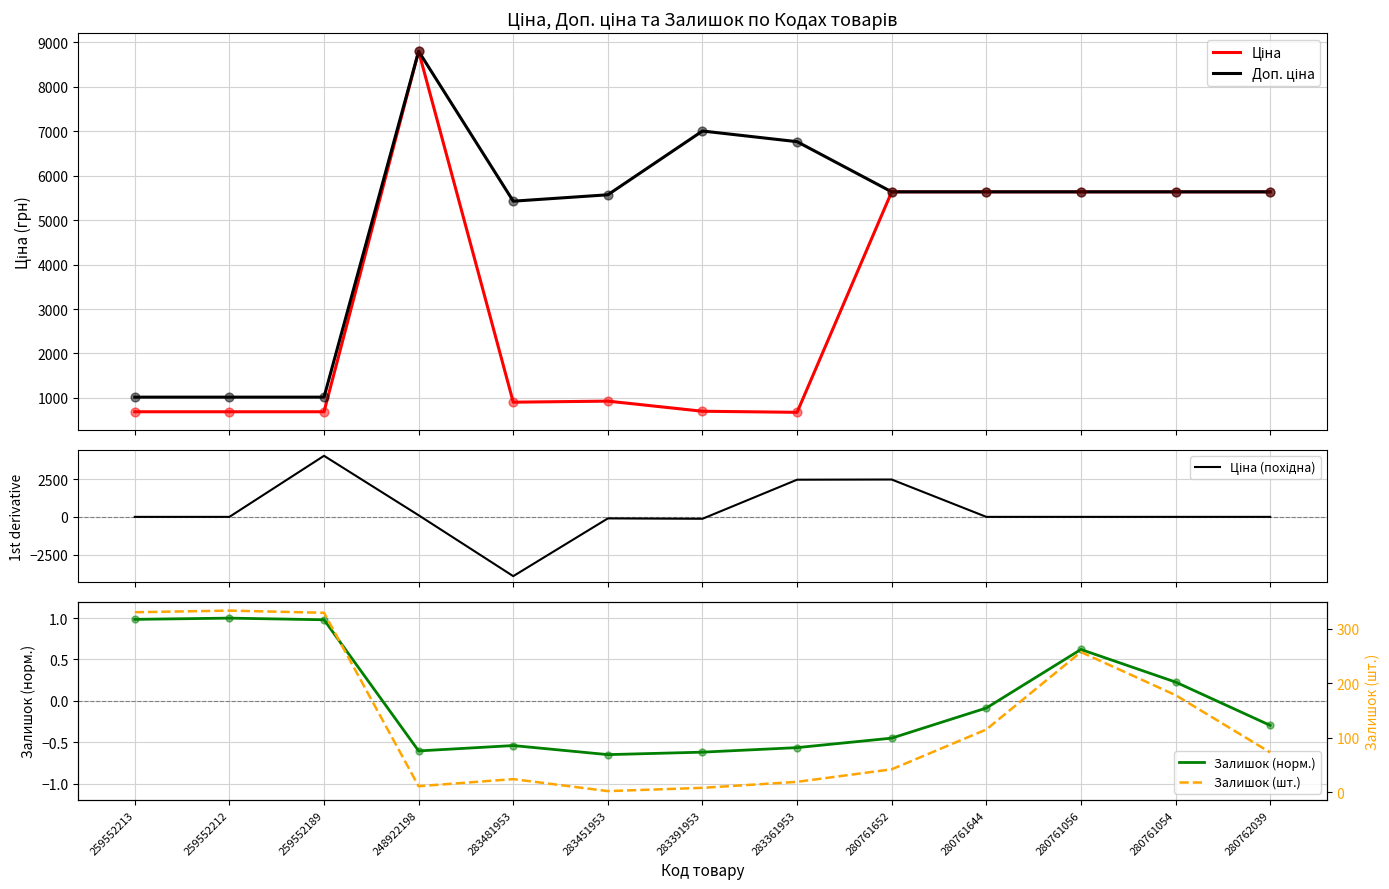

At which category is the sum across all series the highest?

248922198